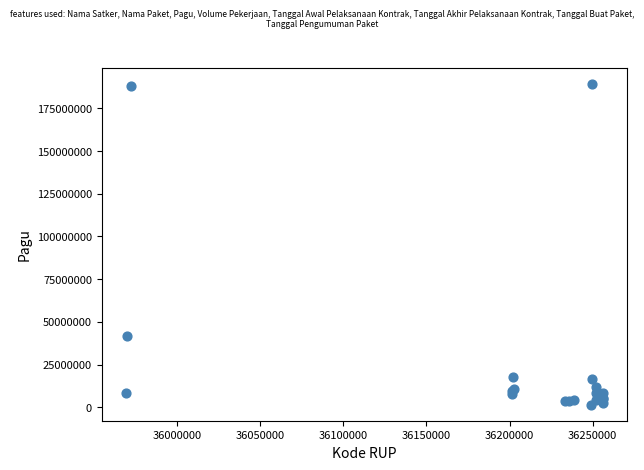

What Y value in the scatter plot is closest to 95489900?

41445000